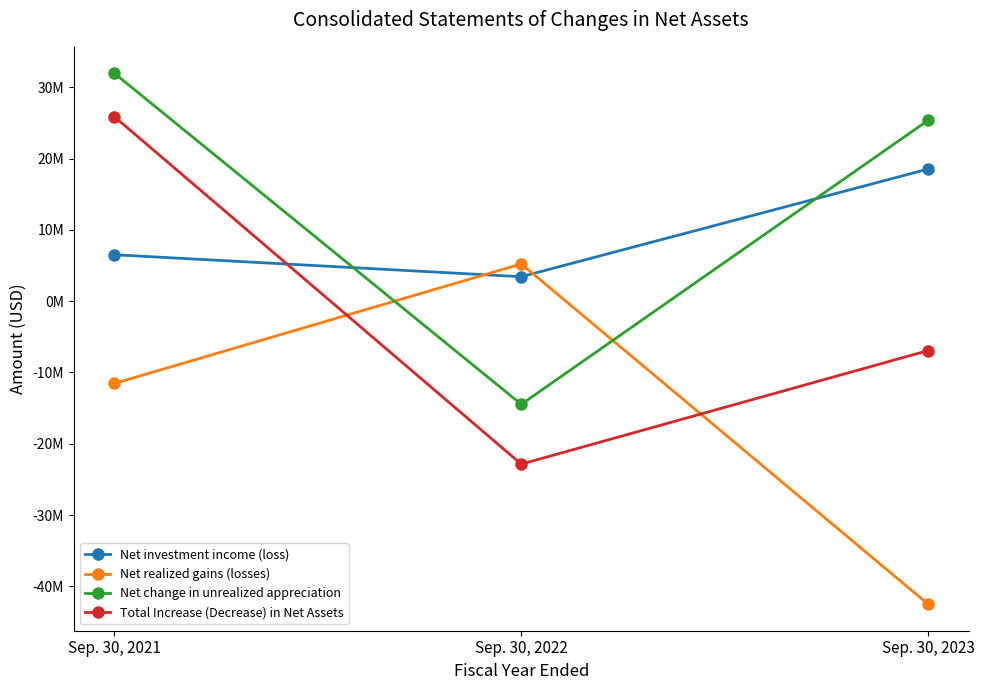

What are all the series names shown in the legend?

Net investment income (loss), Net realized gains (losses), Net change in unrealized appreciation, Total Increase (Decrease) in Net Assets